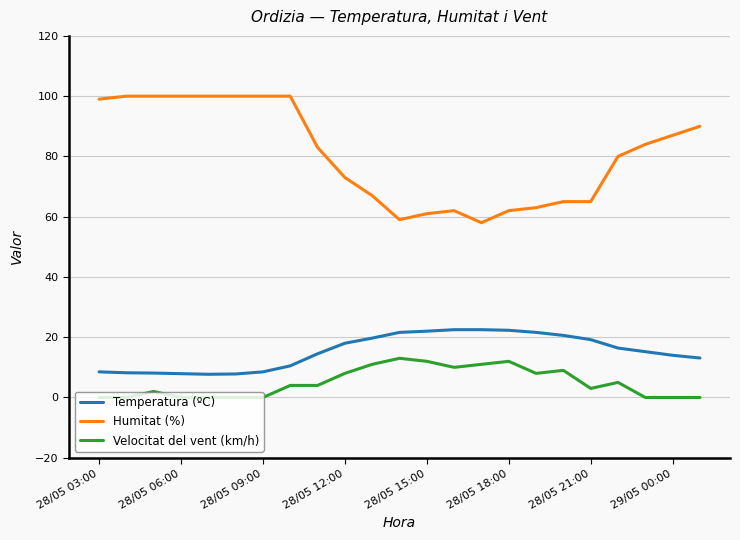

Rank the series by their maximum value, from highest to lowest.

Humitat (%), Temperatura (ºC), Velocitat del vent (km/h)